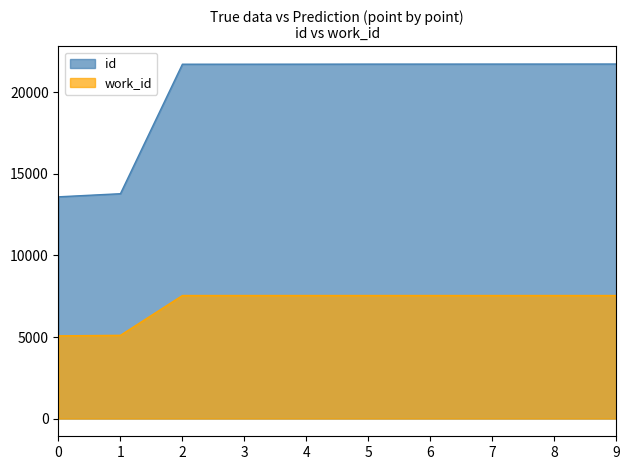

Rank the series at 2 from highest to lowest value.

id, work_id